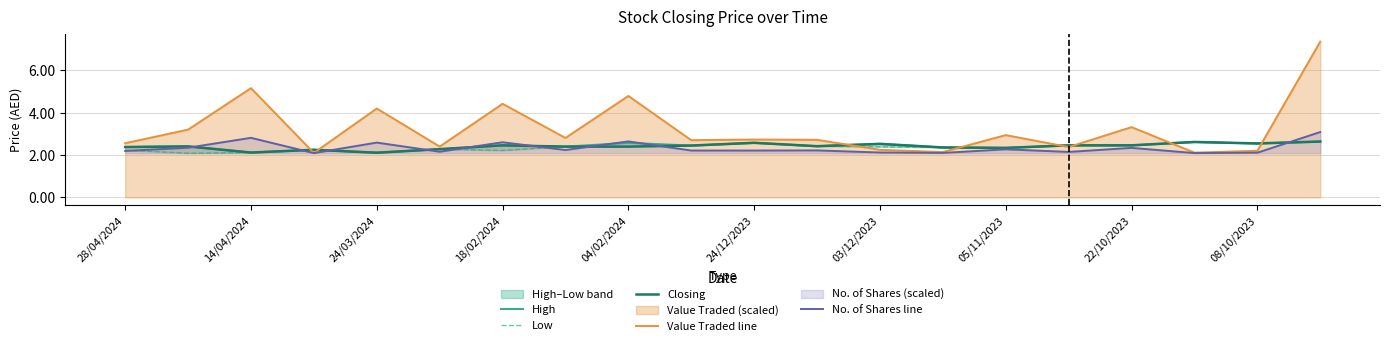

What is the total value across all series at 11?

12.2